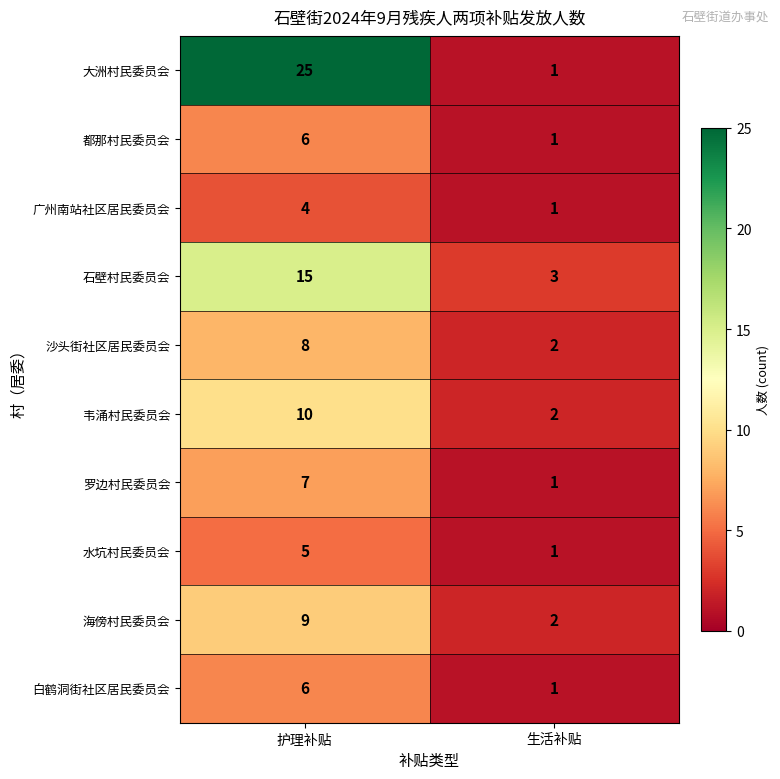

Which series has the largest range (max minus min)?

大洲村民委员会